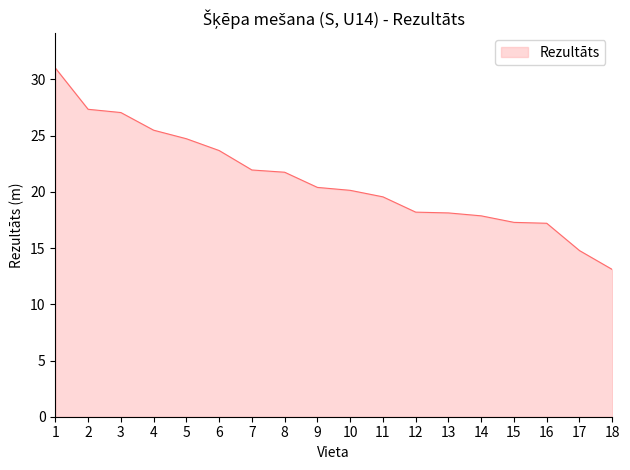

Is it true that the value at 3 is 13.9?

False